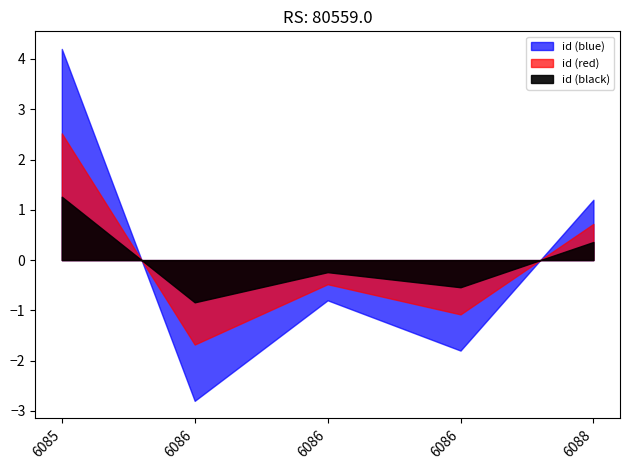

Rank the categories by value from lowest to highest.

6086, 6086, 6086, 6088, 6085